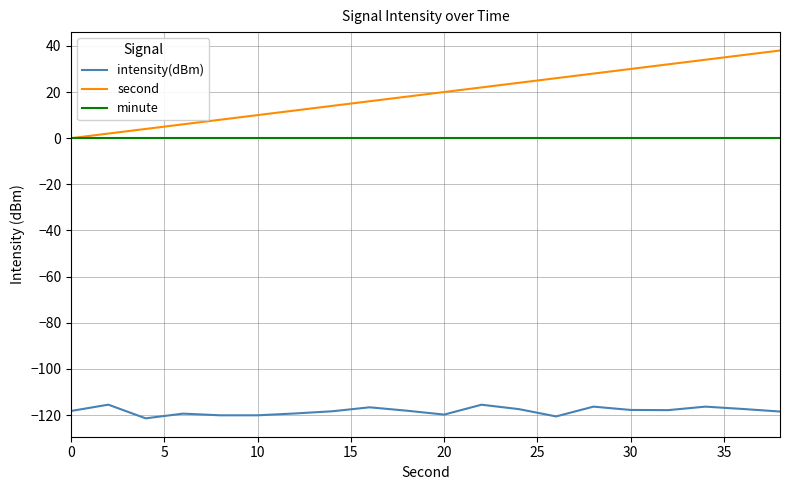

Which series has the largest total across all categories?

second